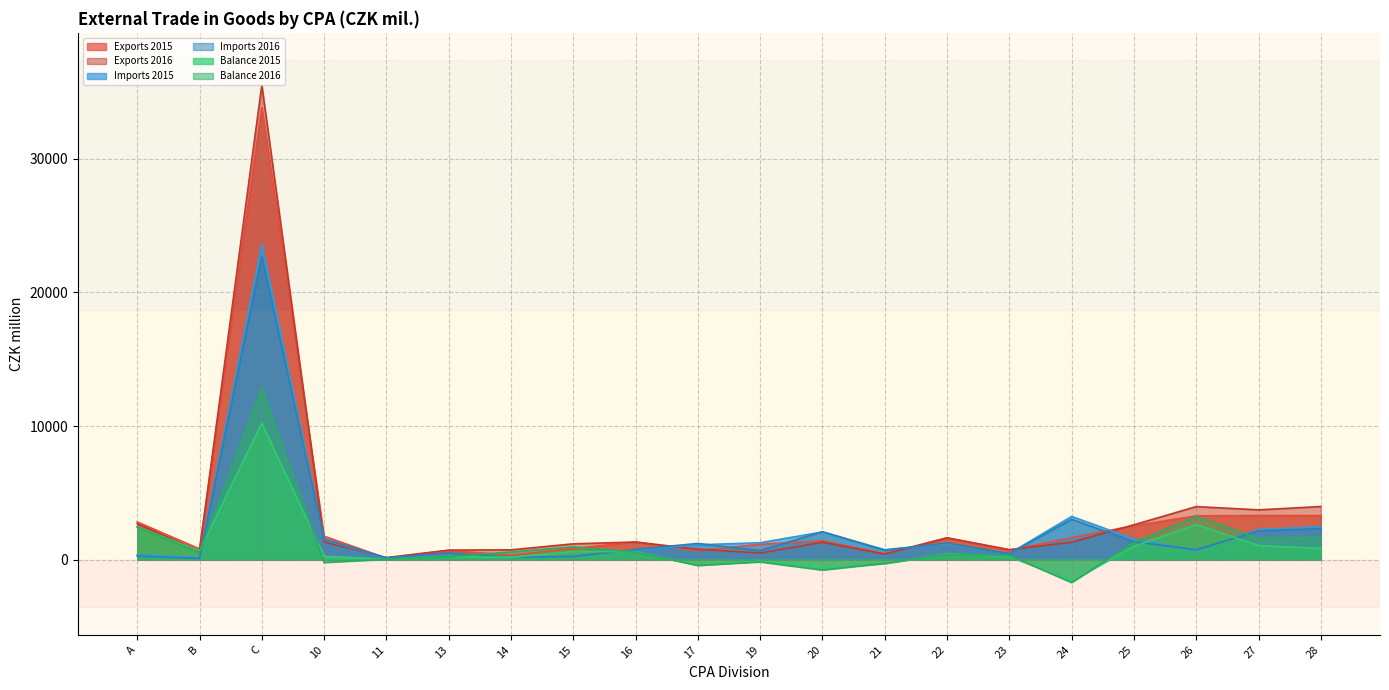

Between 11 and 17, which series saw the biggest shift?

Imports 2016